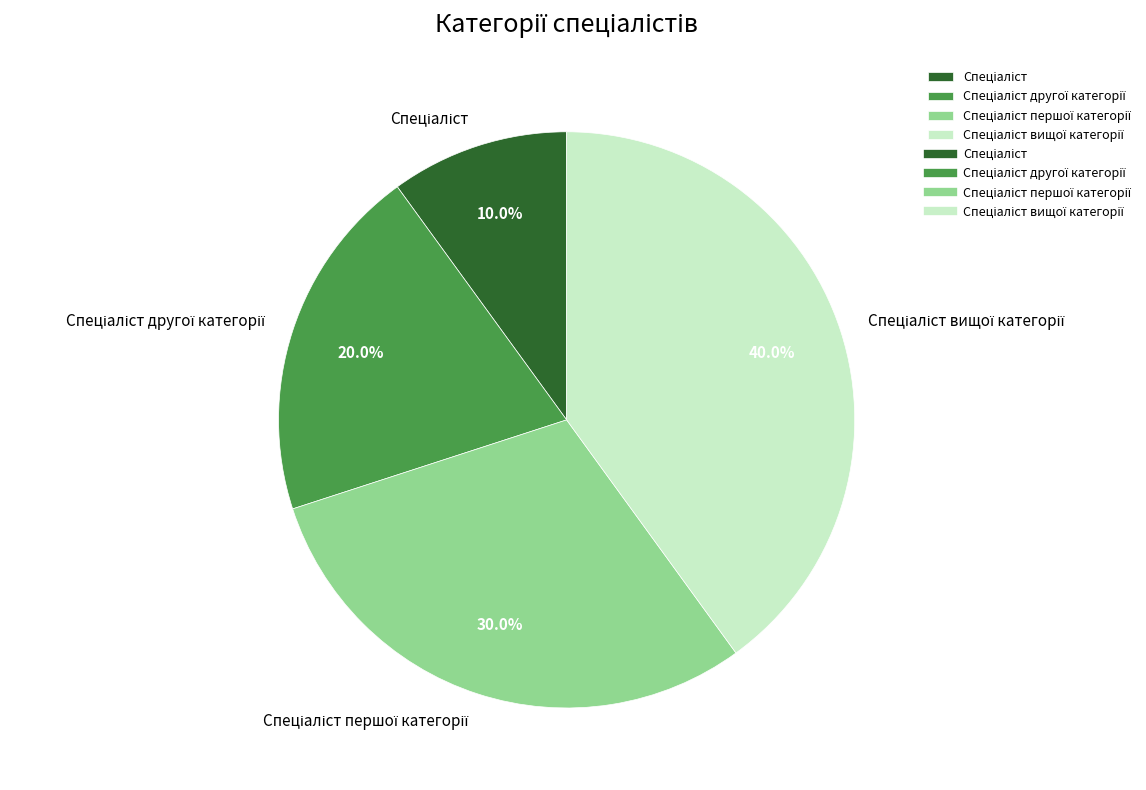

Does any single category account for the majority?

No